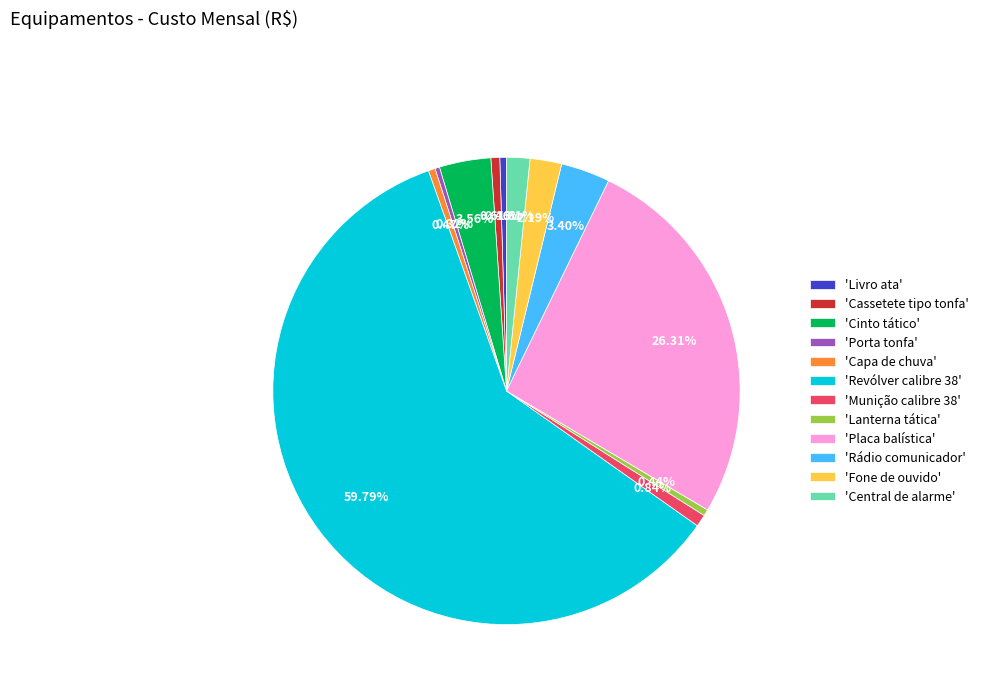

Which has a higher value, 'Porta tonfa' or 'Rádio comunicador'?

'Rádio comunicador'